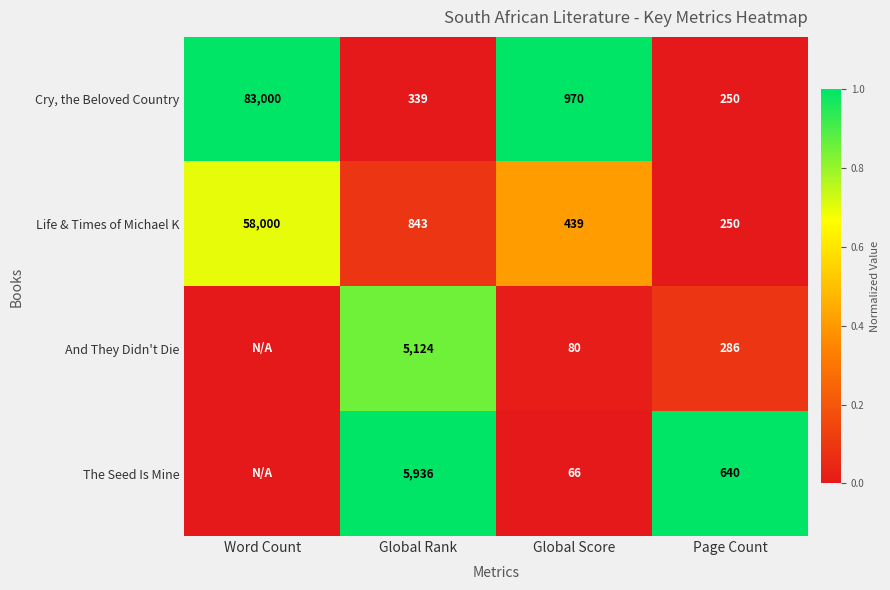

What is the total value across all series at Global Rank?

12242